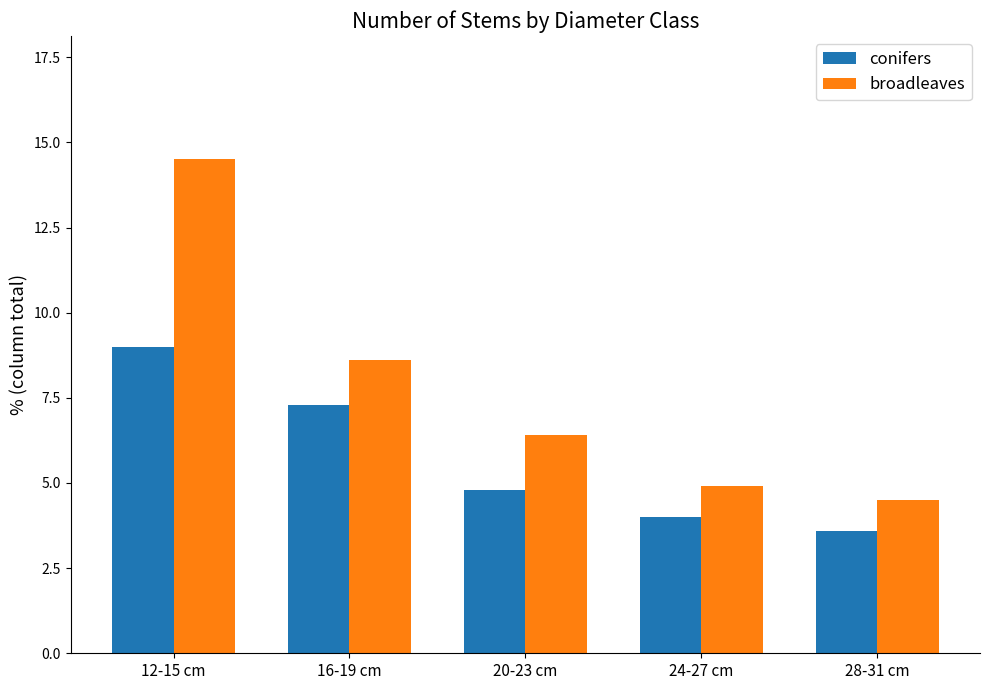

What is the sum of all broadleaves values?

38.9